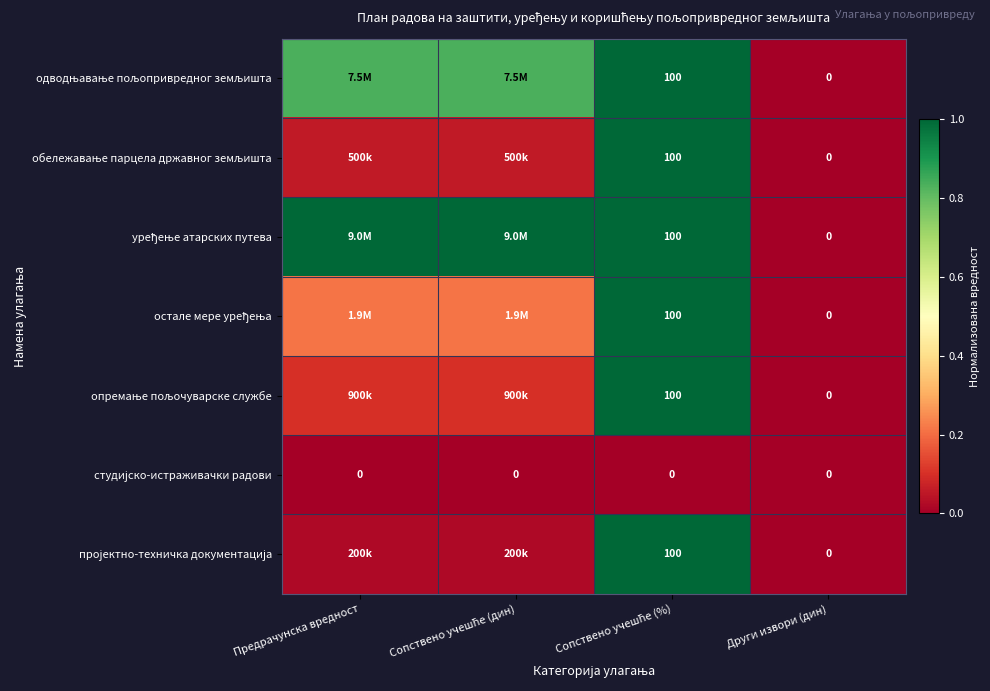

At which label does опремање пољочуварске службе reach its peak?

Сопствено учешће (%)